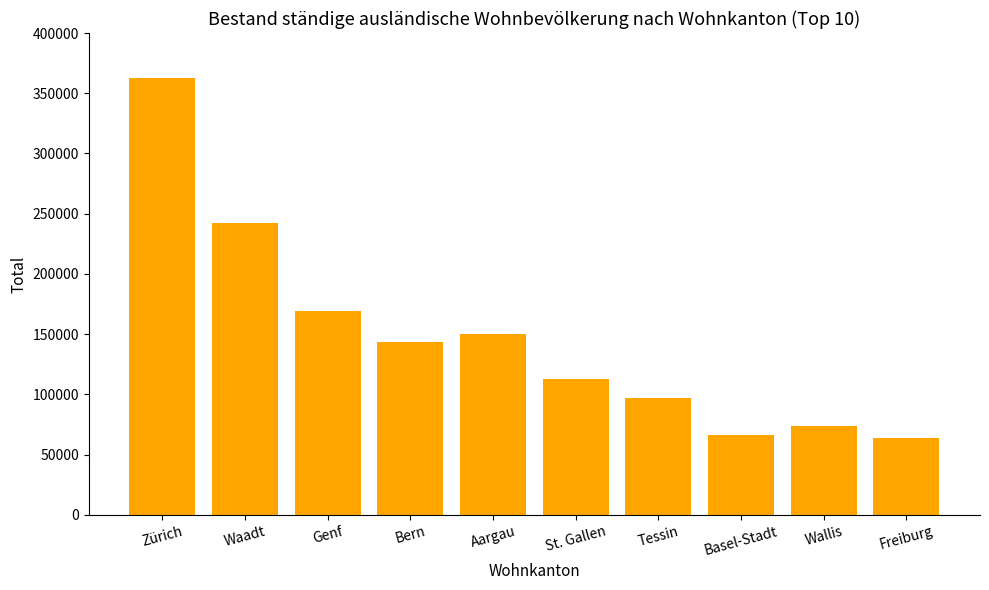

At which category does the chart reach its peak across all series?

Zürich